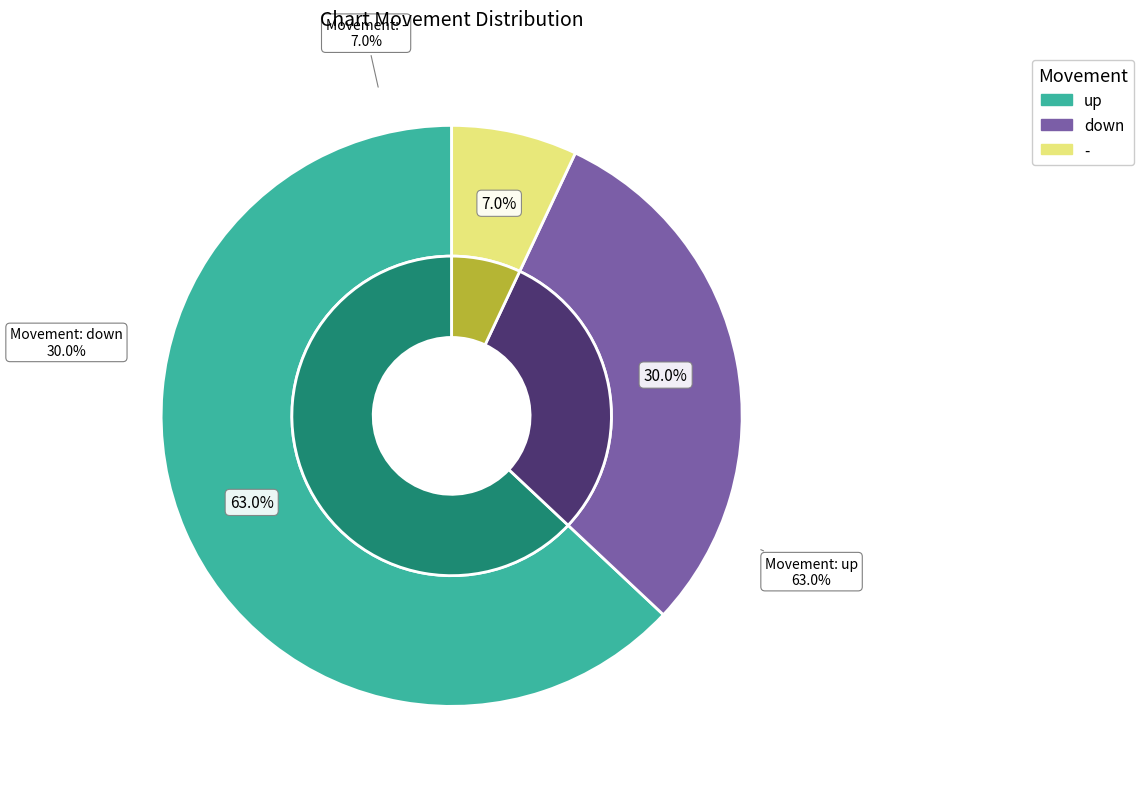

What is the smallest slice in the pie chart?

-